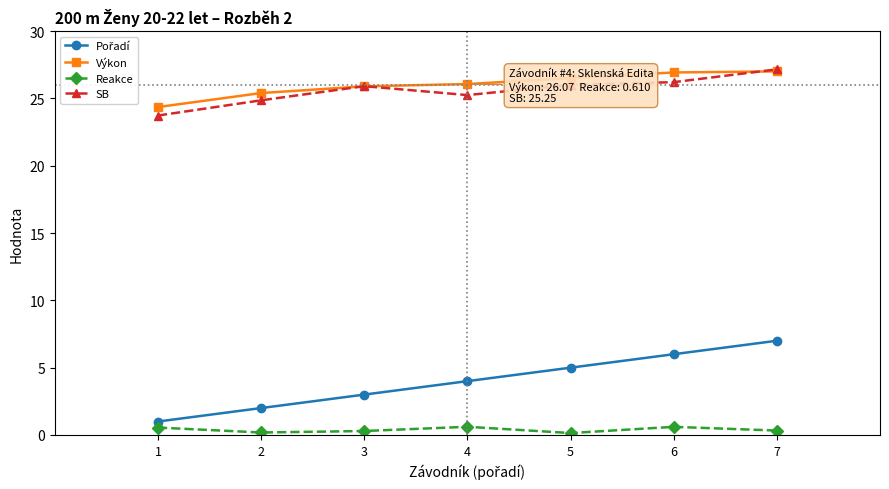

At how many categories does at least one series exceed 6?

7